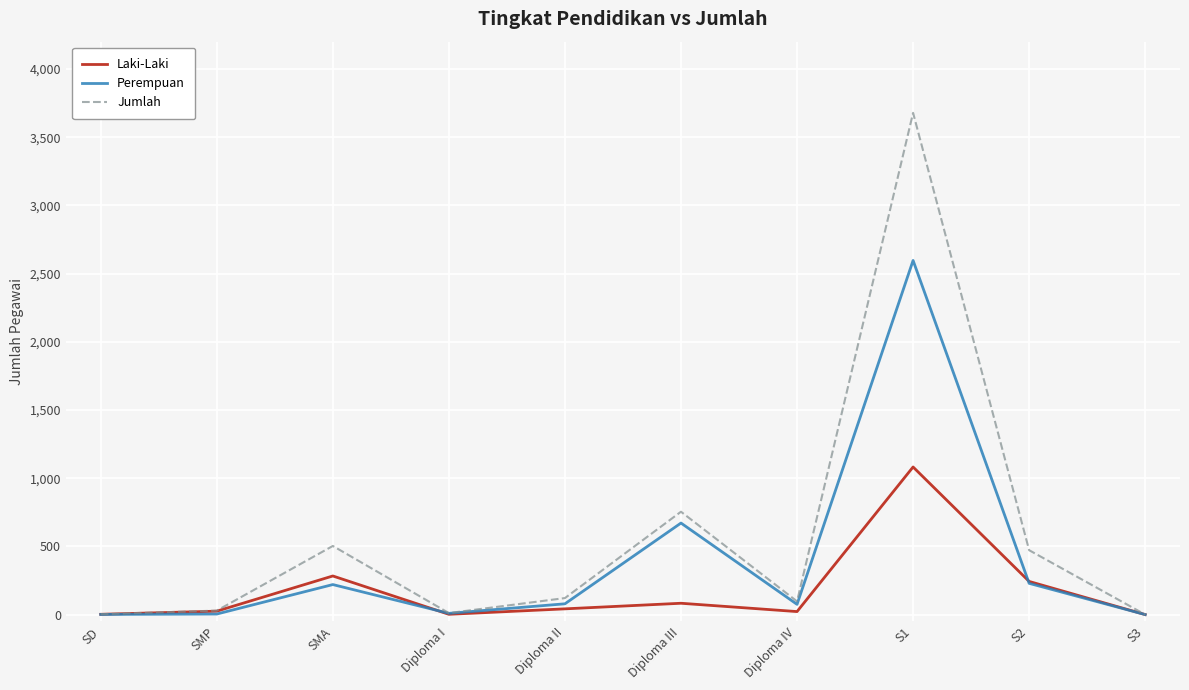

What is the difference between the second highest and minimum values in the Laki-Laki series?

283